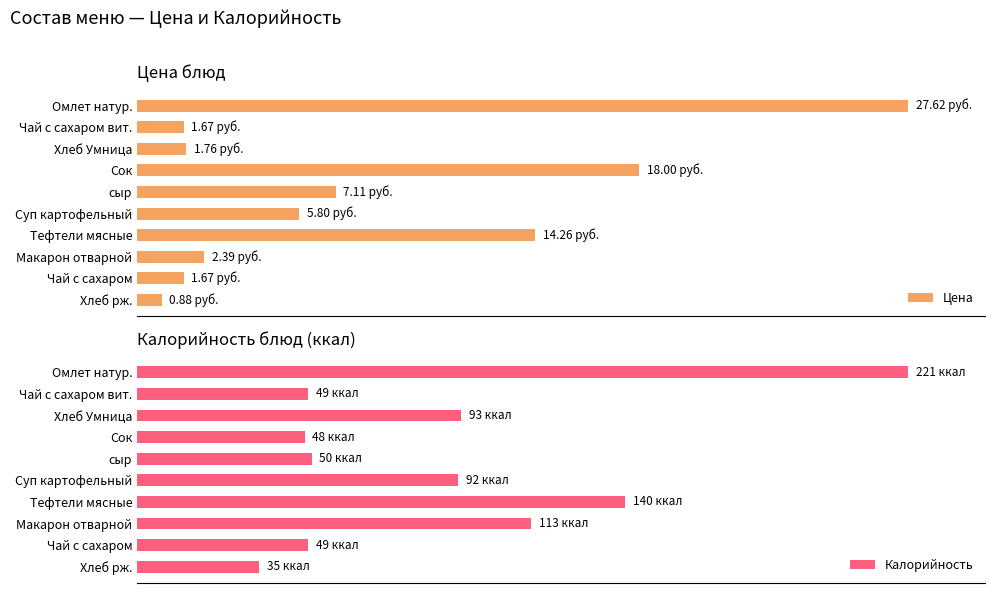

How many data points in Калорийность are above 41?

5